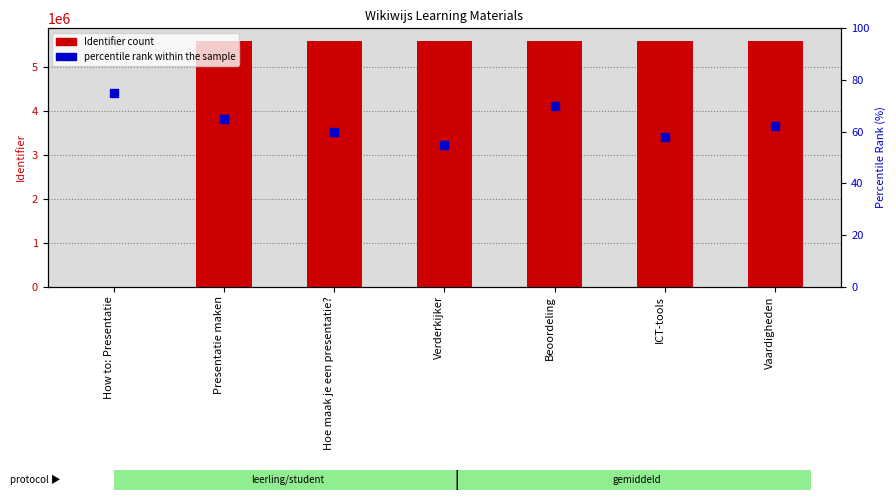

What is the total value across all series at Vaardigheden?

5612144